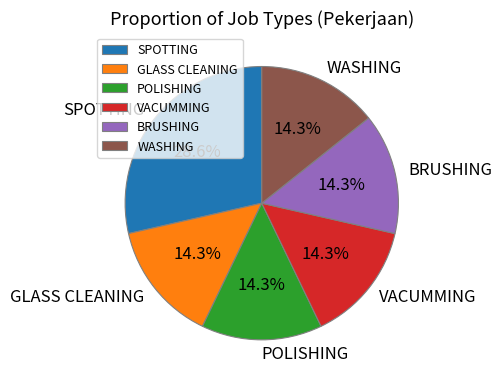

Does WASHING represent more than half of the total?

No